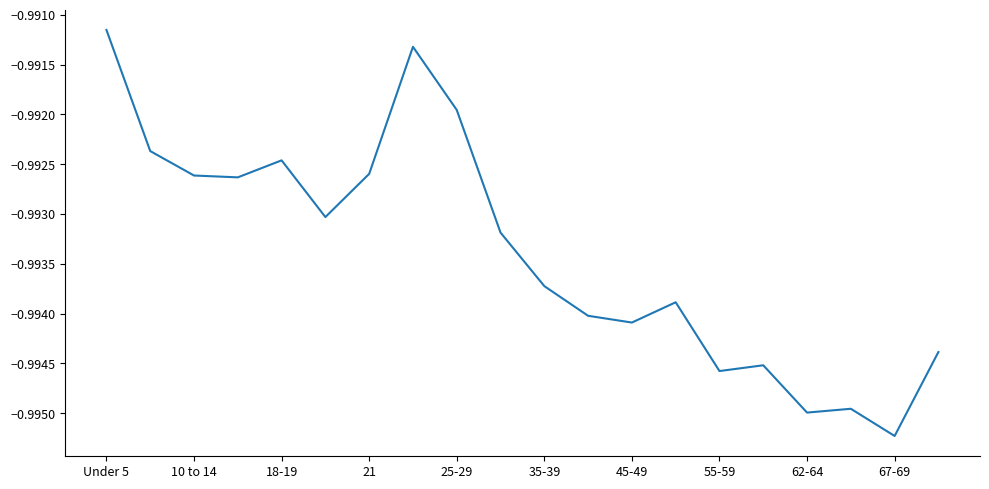

How many lines are shown in the chart?

1